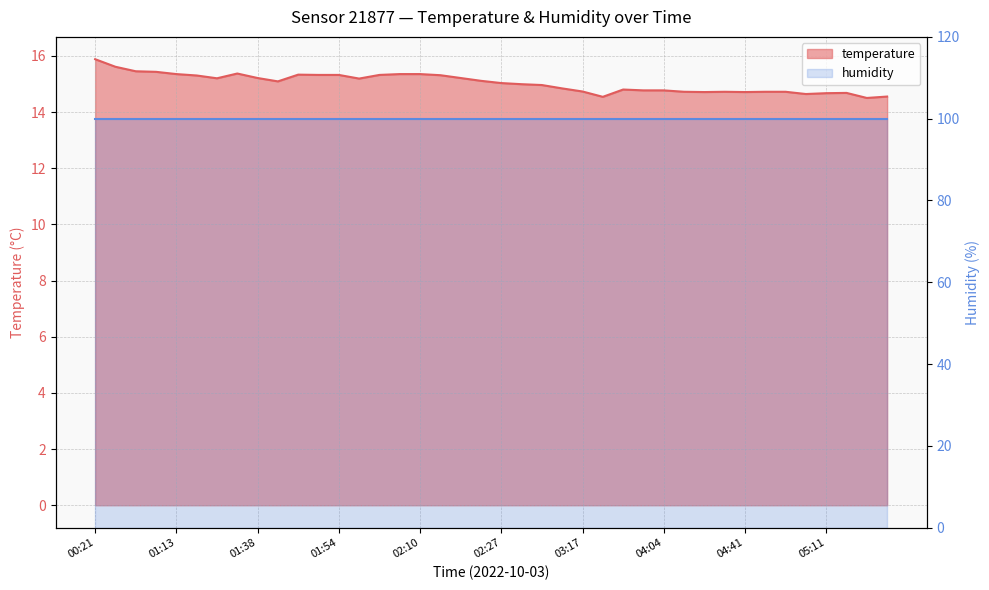

List the labels in order of value, smallest first.

05:29, 03:23, 05:32, 05:08, 05:11, 05:21, 04:26, 04:41, 04:24, 04:32, 04:43, 04:49, 03:17, 03:58, 04:04, 03:31, 02:51, 02:37, 02:32, 02:27, 01:44, 02:24, 02:02, 01:30, 01:38, 02:21, 01:22, 02:15, 01:52, 01:54, 02:04, 01:46, 01:13, 02:07, 02:10, 01:36, 01:02, 00:59, 00:34, 00:21